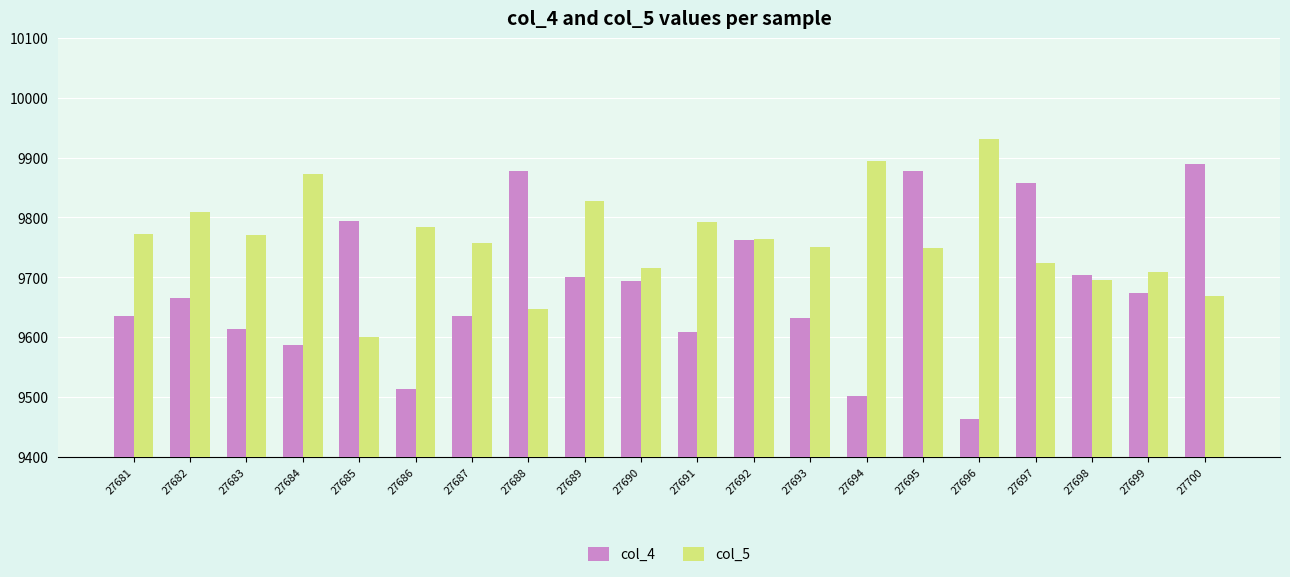

List the series in order of their peak value, highest first.

col_5, col_4